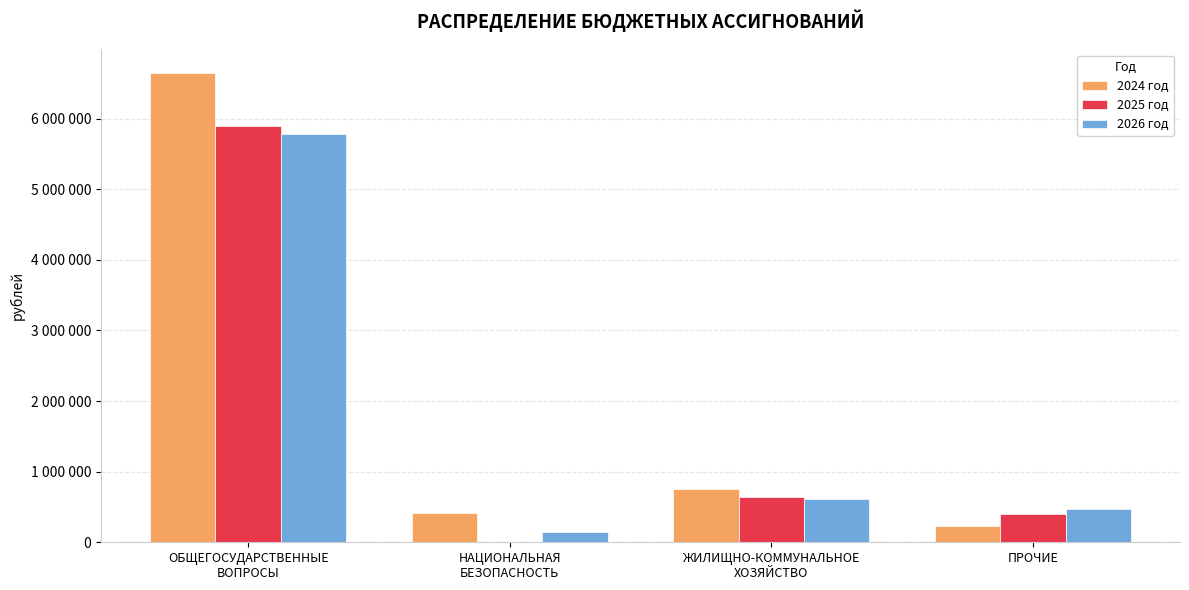

At which label is 2024 год closest to 3443080?

ЖИЛИЩНО-КОММУНАЛЬНОЕ
ХОЗЯЙСТВО